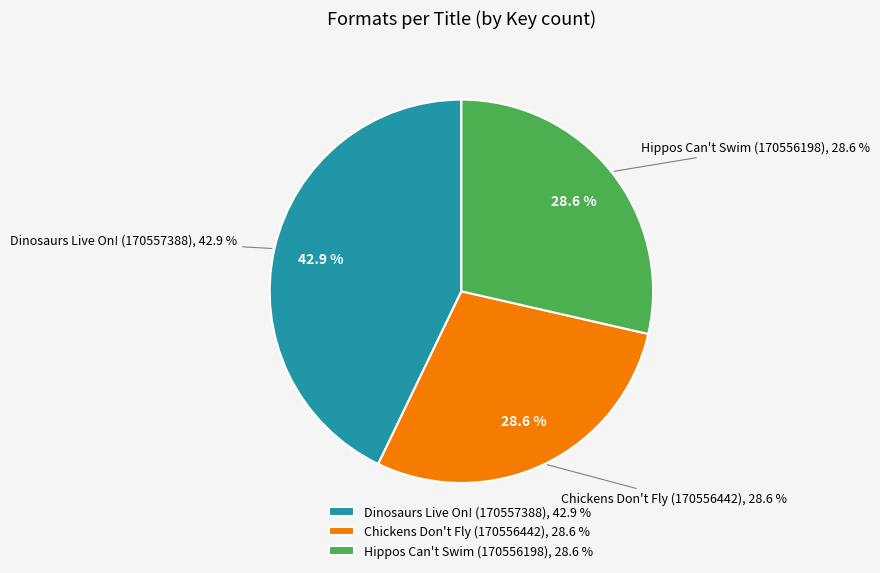

How many segments does this pie chart have?

3